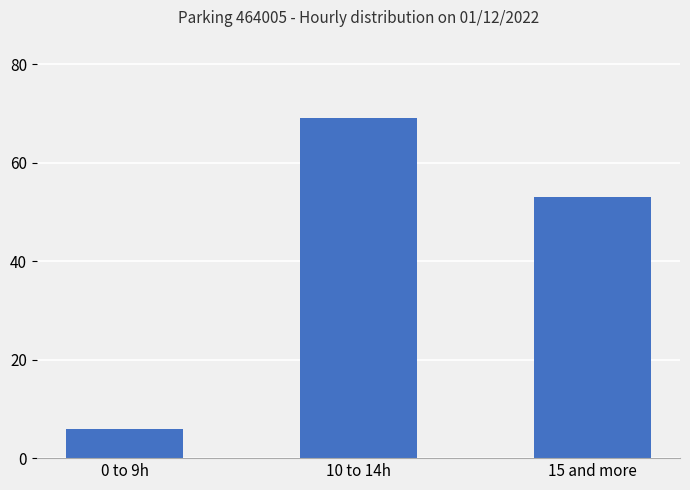

Reading left to right, extract all data points from this chart.

0 to 9h=6	10 to 14h=69	15 and more=53